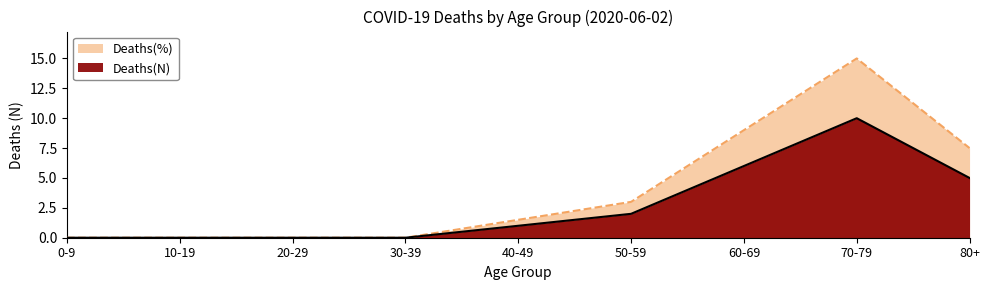

True or false: Deaths(N) and Deaths(%) cross at least once.

False